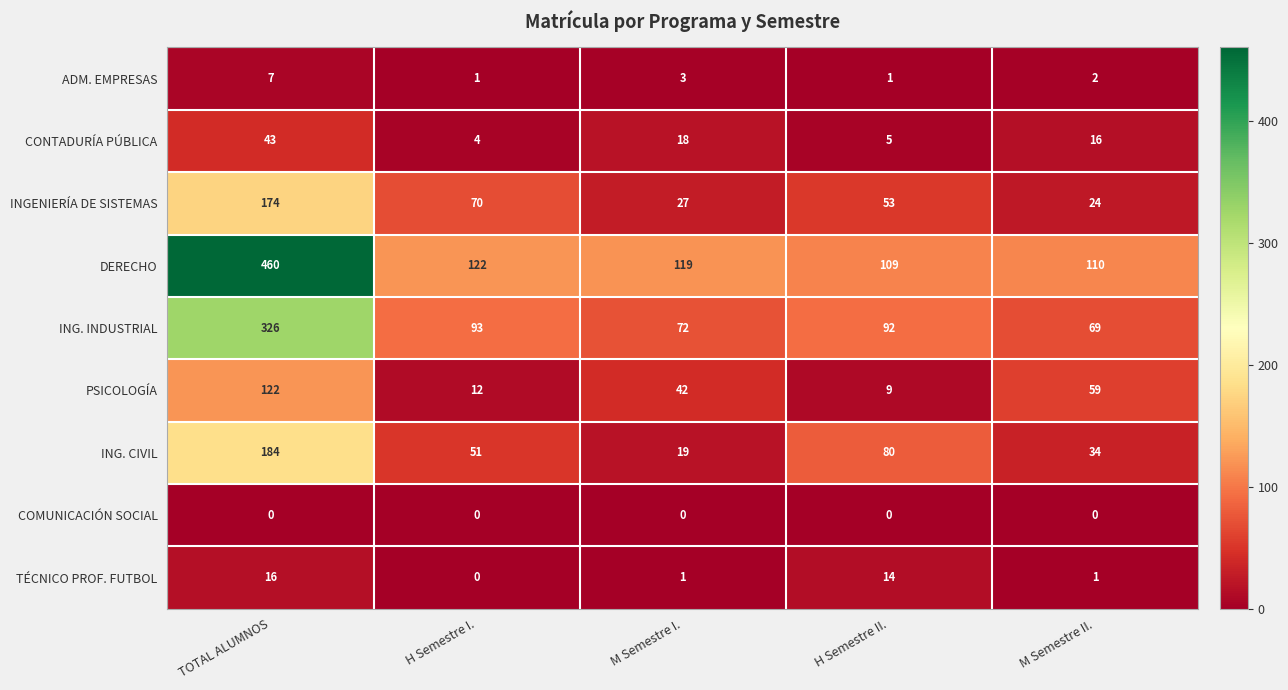

List the series in order of their peak value, highest first.

DERECHO, ING. INDUSTRIAL, ING. CIVIL, INGENIERÍA DE SISTEMAS, PSICOLOGÍA, CONTADURÍA PÚBLICA, TÉCNICO PROF. FUTBOL, ADM. EMPRESAS, COMUNICACIÓN SOCIAL